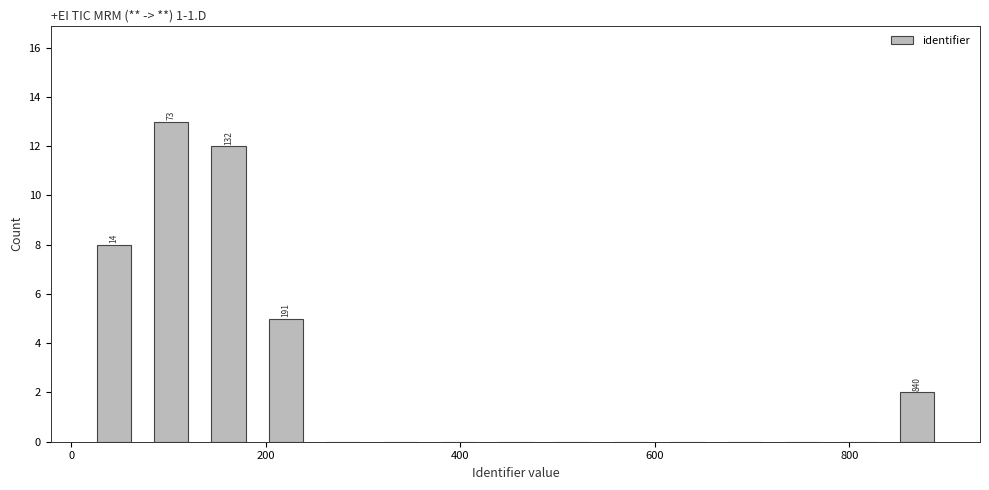

Around what value on the x-axis is the tallest bar? Give the approximate position of its centre, as read against the axis.

100